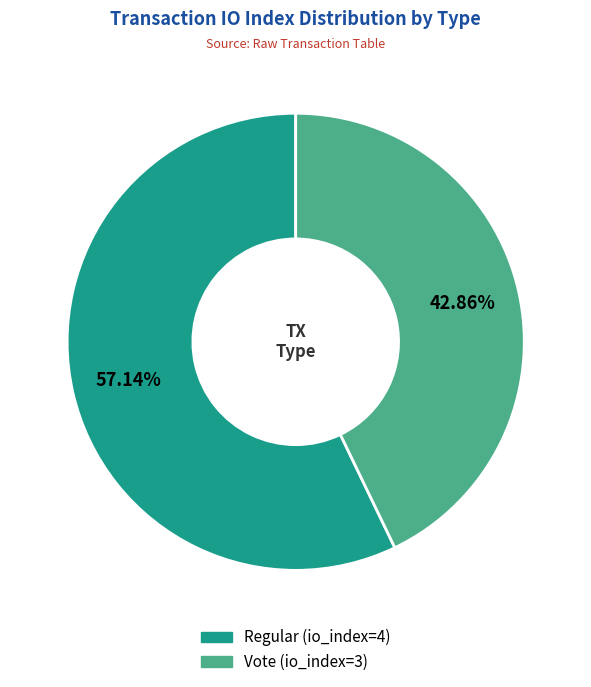

What is the largest slice in the pie chart?

Regular (io_index=4)